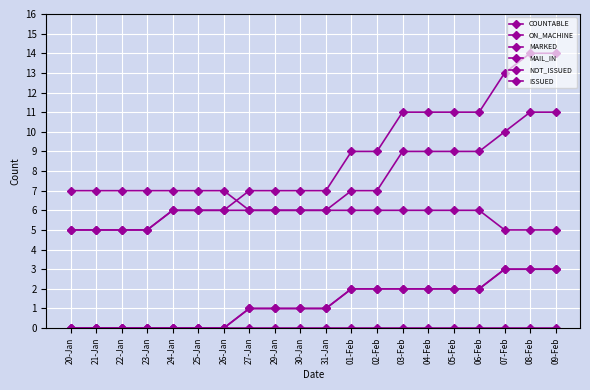

Reading left to right, list all the values displayed in this chart.

COUNTABLE: 20-Jan=5	21-Jan=5	22-Jan=5	23-Jan=5	24-Jan=6	25-Jan=6	26-Jan=6	27-Jan=7	29-Jan=7	30-Jan=7	31-Jan=7	01-Feb=9	02-Feb=9	03-Feb=11	04-Feb=11	05-Feb=11	06-Feb=11	07-Feb=13	08-Feb=14	09-Feb=14
ON_MACHINE: 20-Jan=5	21-Jan=5	22-Jan=5	23-Jan=5	24-Jan=6	25-Jan=6	26-Jan=6	27-Jan=6	29-Jan=6	30-Jan=6	31-Jan=6	01-Feb=7	02-Feb=7	03-Feb=9	04-Feb=9	05-Feb=9	06-Feb=9	07-Feb=10	08-Feb=11	09-Feb=11
MARKED: 20-Jan=0	21-Jan=0	22-Jan=0	23-Jan=0	24-Jan=0	25-Jan=0	26-Jan=0	27-Jan=1	29-Jan=1	30-Jan=1	31-Jan=1	01-Feb=2	02-Feb=2	03-Feb=2	04-Feb=2	05-Feb=2	06-Feb=2	07-Feb=3	08-Feb=3	09-Feb=3
MAIL_IN: 20-Jan=0	21-Jan=0	22-Jan=0	23-Jan=0	24-Jan=0	25-Jan=0	26-Jan=0	27-Jan=1	29-Jan=1	30-Jan=1	31-Jan=1	01-Feb=2	02-Feb=2	03-Feb=2	04-Feb=2	05-Feb=2	06-Feb=2	07-Feb=3	08-Feb=3	09-Feb=3
NOT_ISSUED: 20-Jan=0	21-Jan=0	22-Jan=0	23-Jan=0	24-Jan=0	25-Jan=0	26-Jan=0	27-Jan=0	29-Jan=0	30-Jan=0	31-Jan=0	01-Feb=0	02-Feb=0	03-Feb=0	04-Feb=0	05-Feb=0	06-Feb=0	07-Feb=0	08-Feb=0	09-Feb=0
ISSUED: 20-Jan=7	21-Jan=7	22-Jan=7	23-Jan=7	24-Jan=7	25-Jan=7	26-Jan=7	27-Jan=6	29-Jan=6	30-Jan=6	31-Jan=6	01-Feb=6	02-Feb=6	03-Feb=6	04-Feb=6	05-Feb=6	06-Feb=6	07-Feb=5	08-Feb=5	09-Feb=5